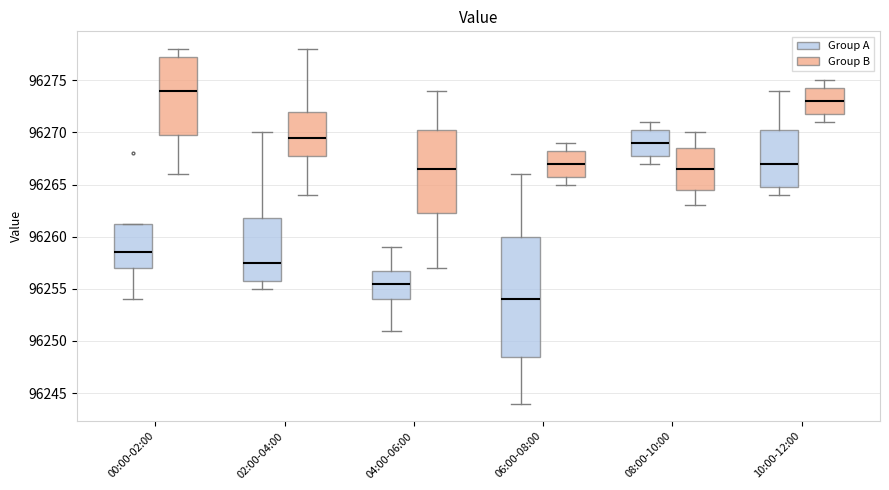

Where does the median line of the box for 06:00-08:00 (Group A) sit on the y-axis? The values are not printed on the chart, so give them approximately, as read against the axis.

96254.0